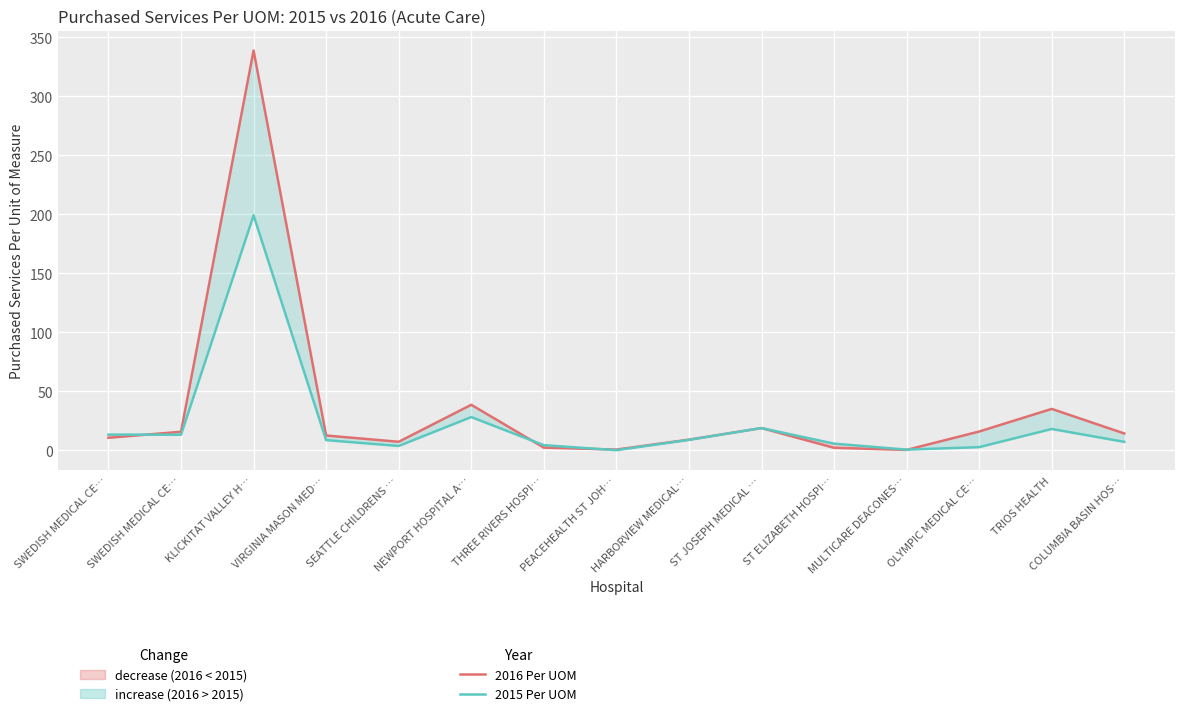

After their last crossing, which series has the higher values: 2015 Per UOM or 2016 Per UOM?

2016 Per UOM